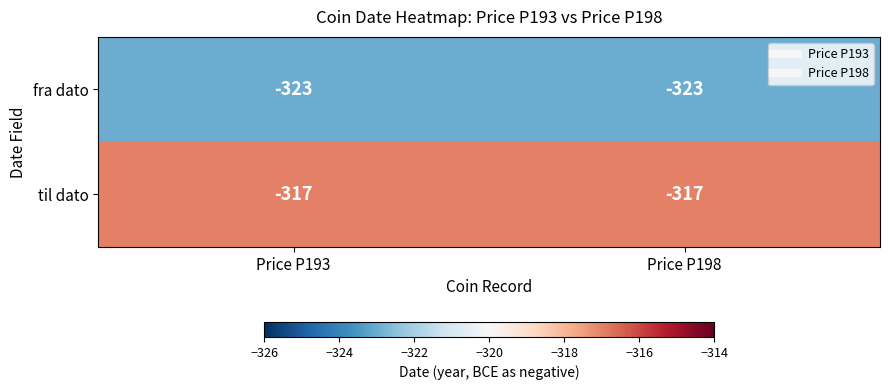

Reading right to left, what are all the values shown in this chart?

fra dato: -323	-323
til dato: -317	-317